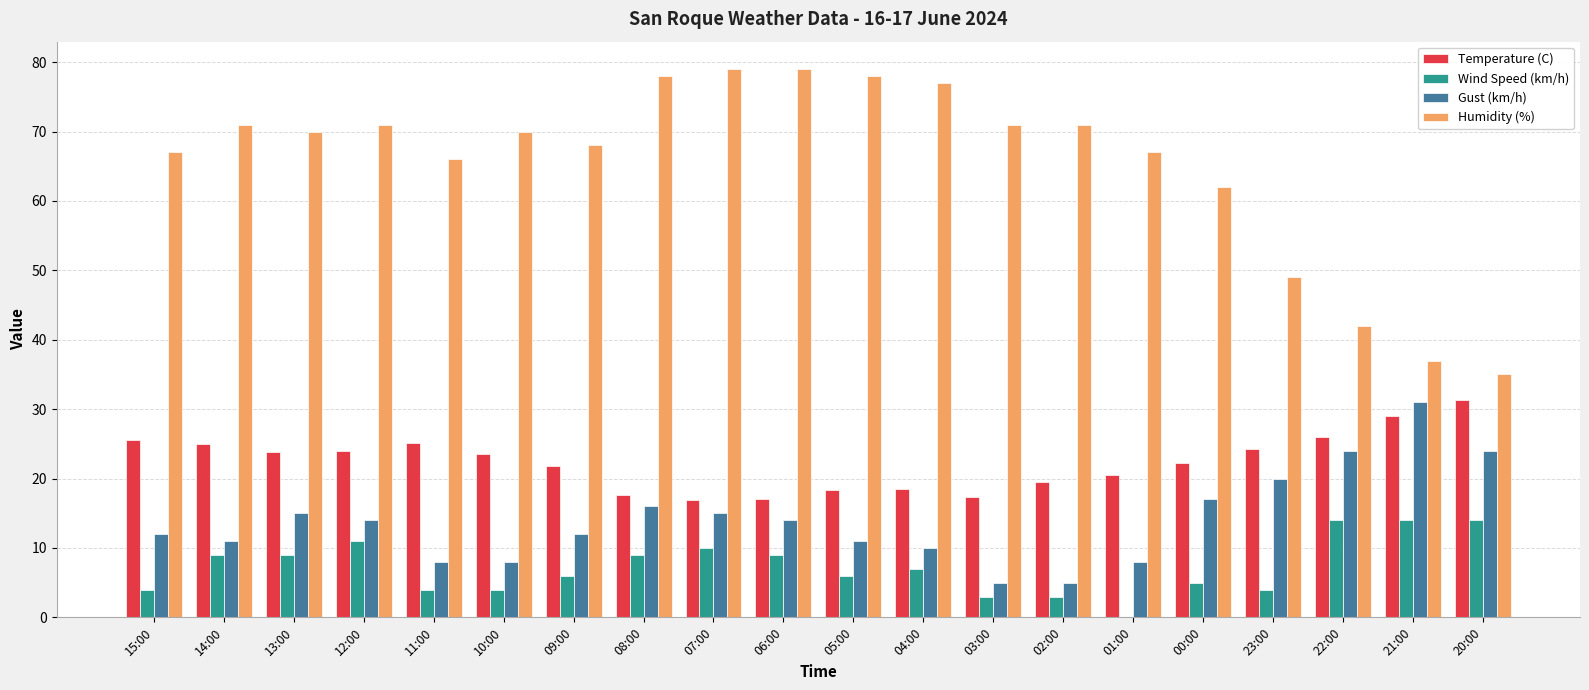

How many groups of bars are there?

20